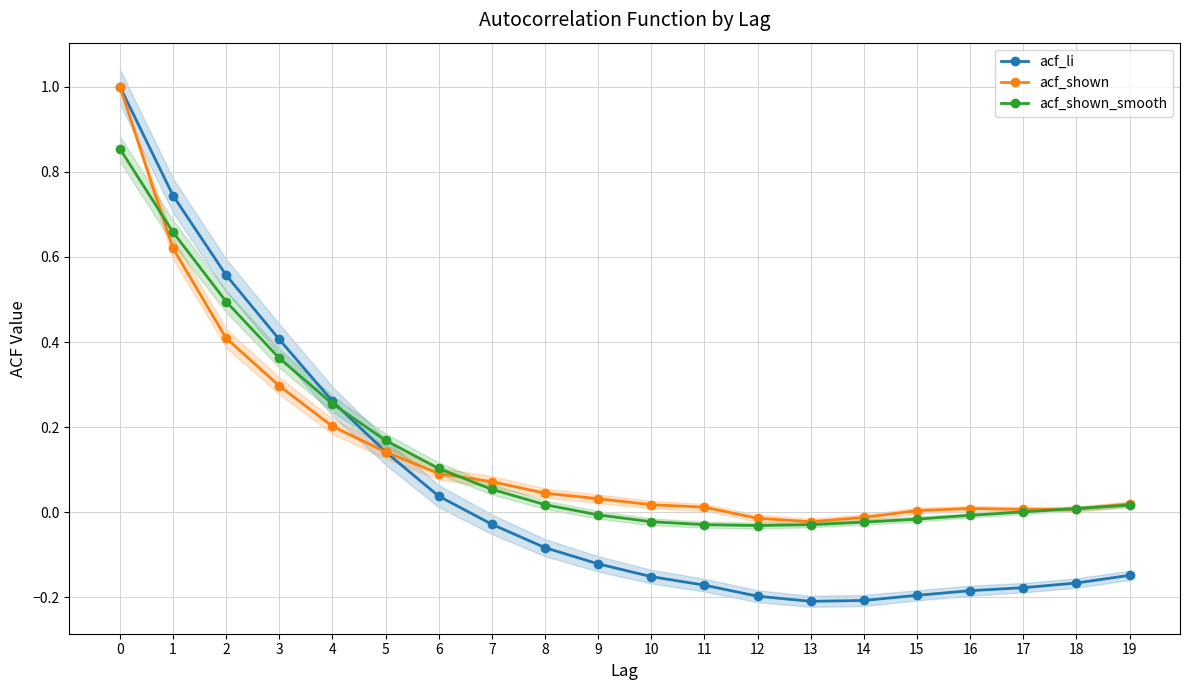

Does the chart display data point markers on the line(s)?

Yes